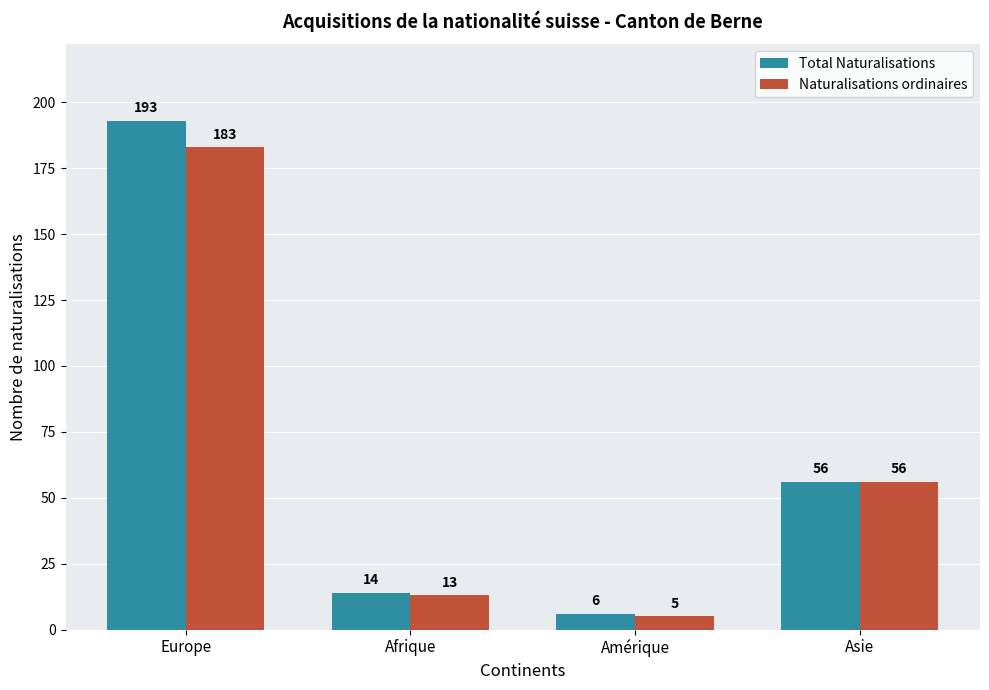

How many bars are there in total?

8